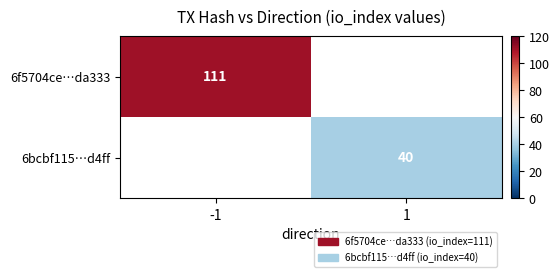

The 6bcbf115…d4ff series shows 64 at 1. True or false?

False